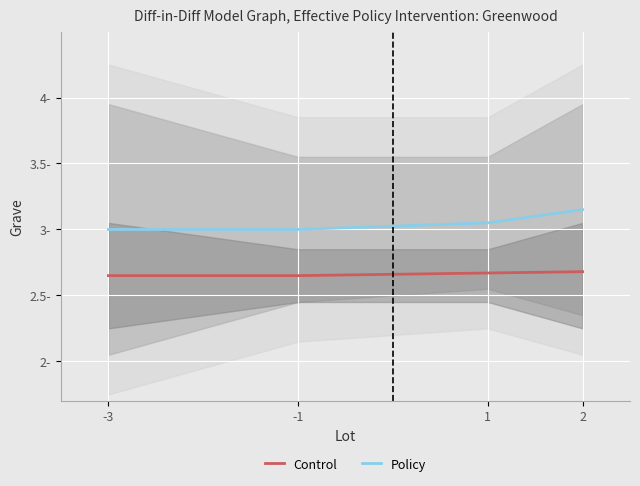

Does the chart display data point markers on the line(s)?

No